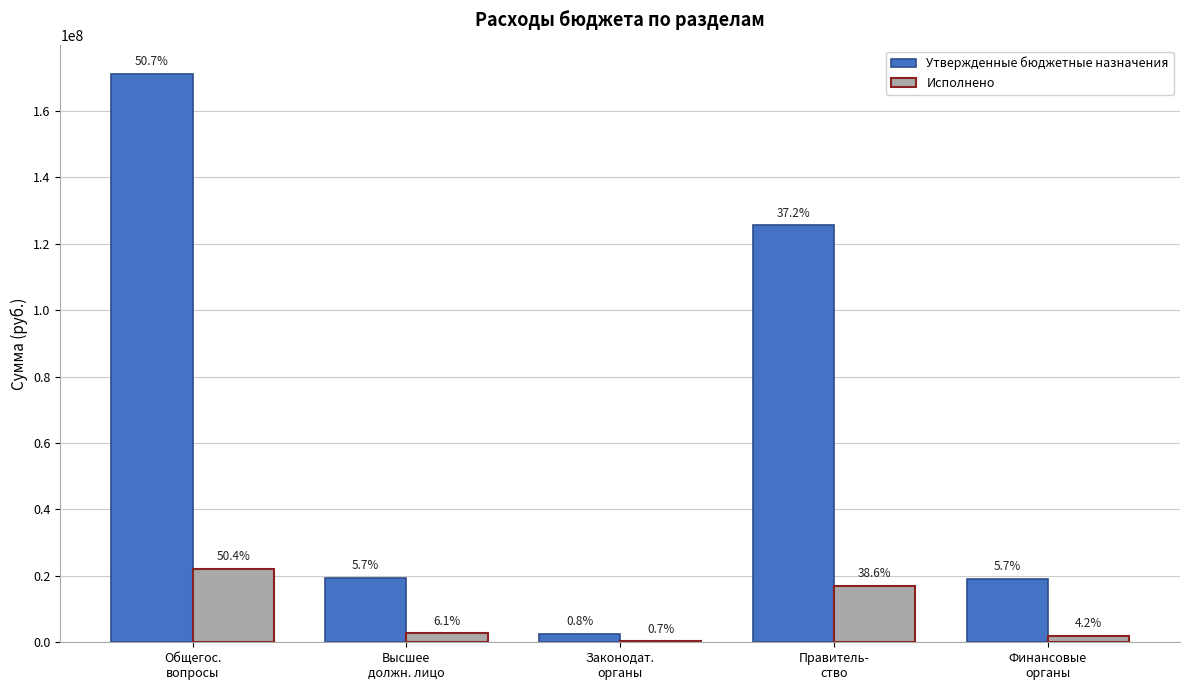

Which series has the widest spread of values?

Утвержденные бюджетные назначения